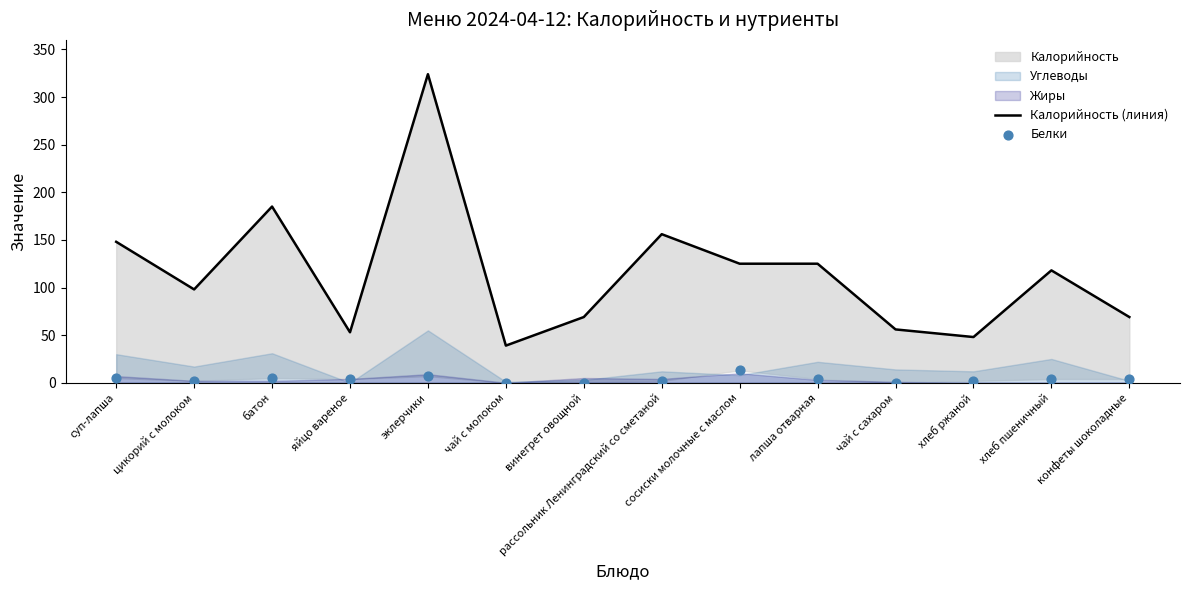

Which series reaches the minimum Y coordinate?

Белки